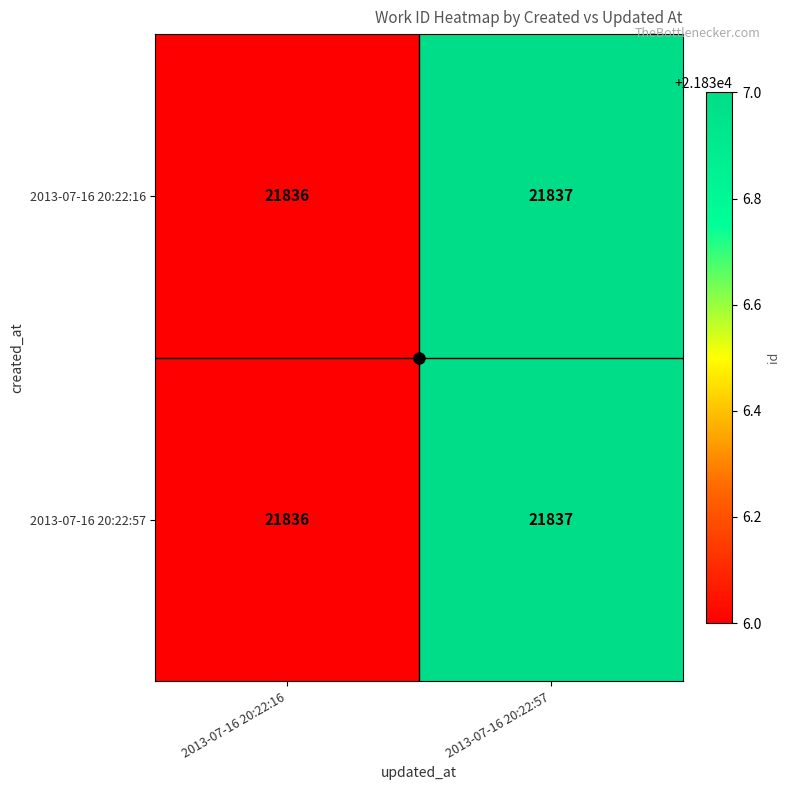

List the labels in order of 2013-07-16 20:22:57 value, largest first.

2013-07-16 20:22:57, 2013-07-16 20:22:16